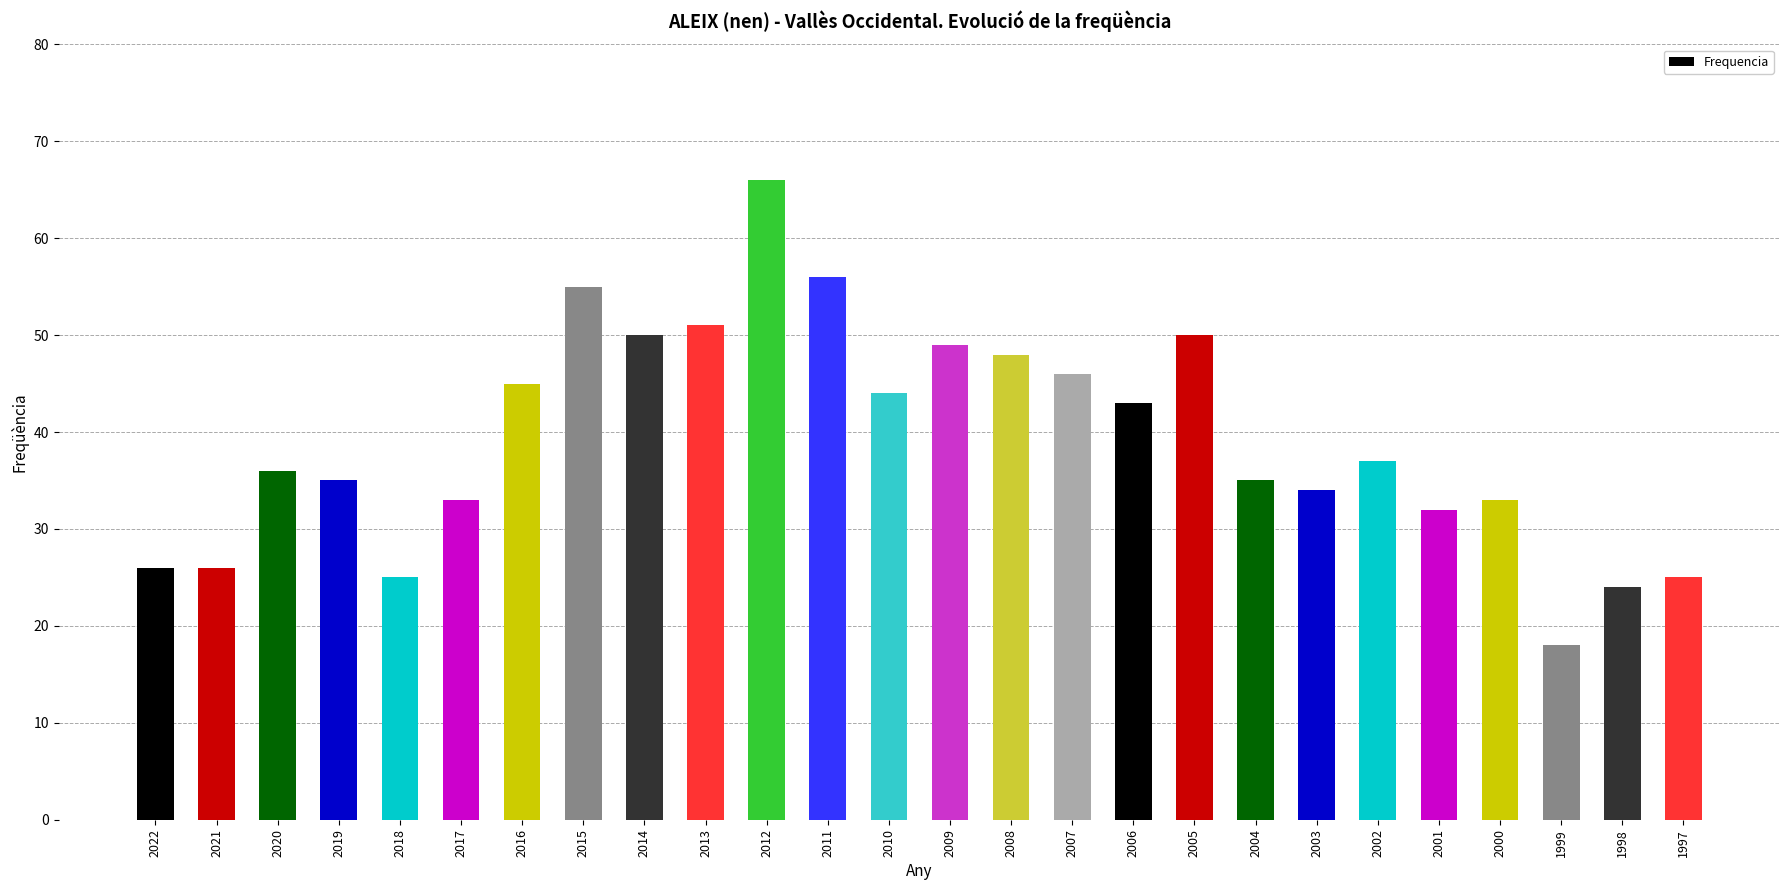

What is the maximum value shown in the chart?

66